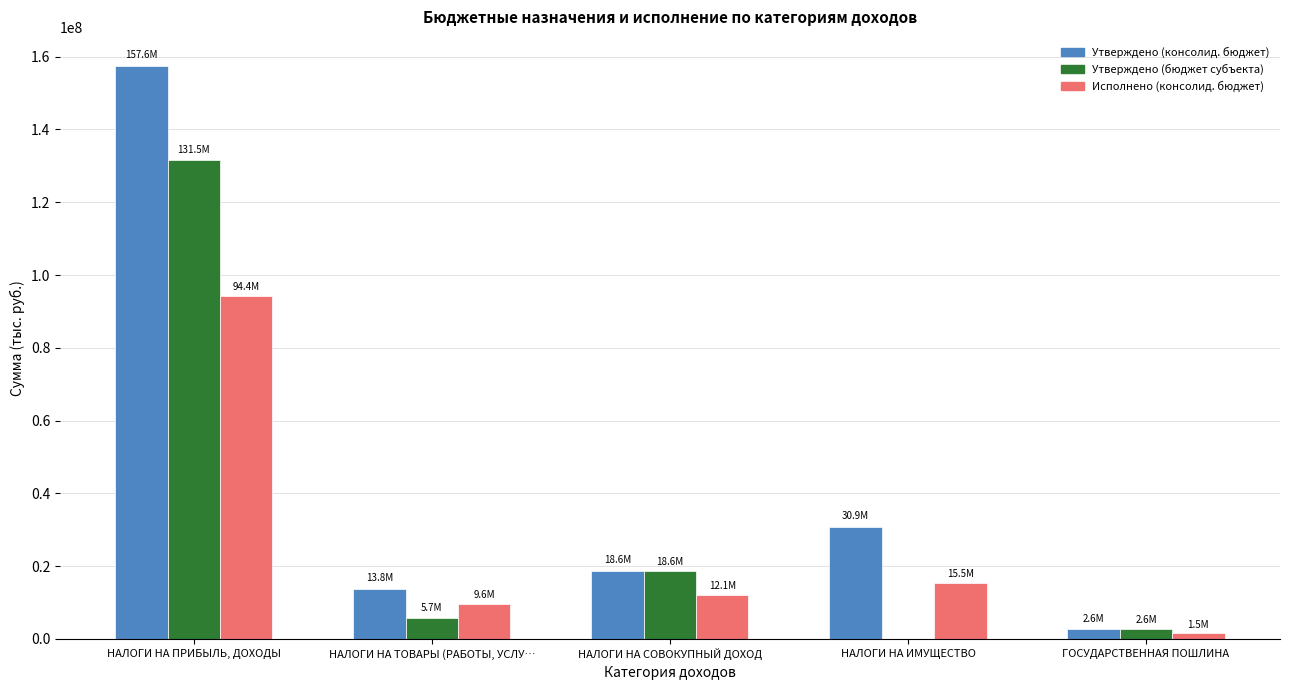

At which category does the chart reach its peak across all series?

НАЛОГИ НА ПРИБЫЛЬ, ДОХОДЫ